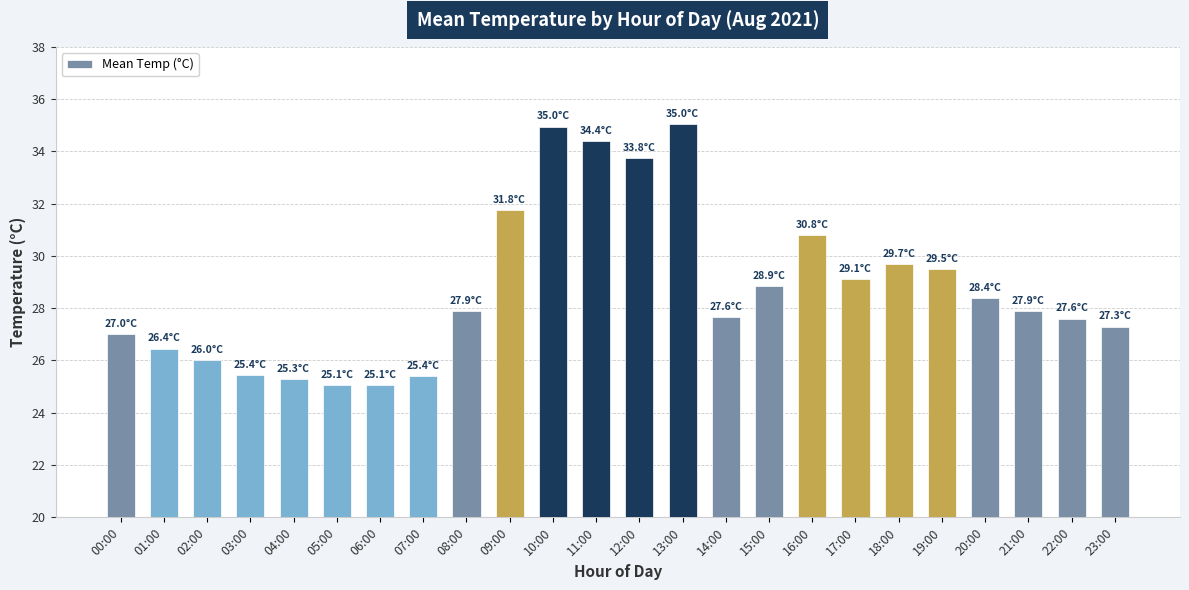

What is the minimum value shown in the chart?

25.1